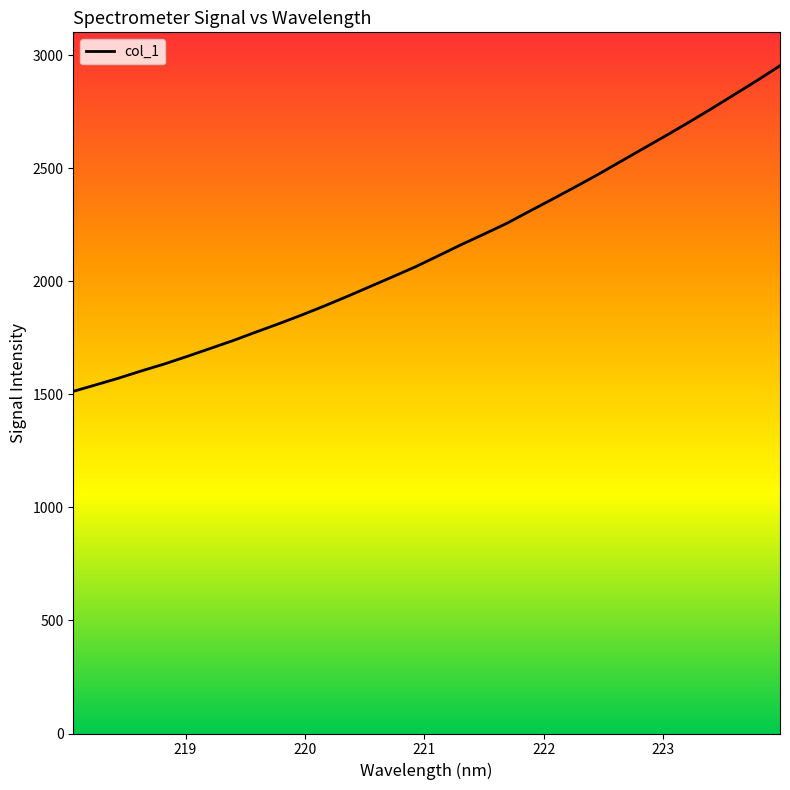

What is the difference between the maximum and minimum values?

1440.0